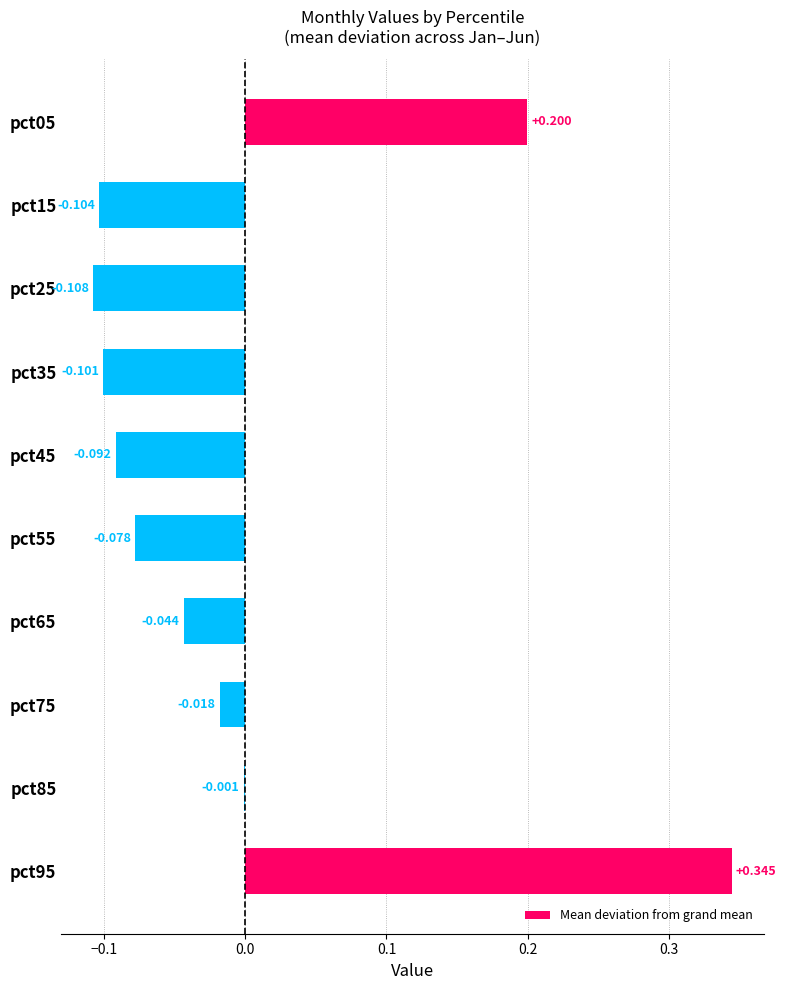

How many positive values are there?

2